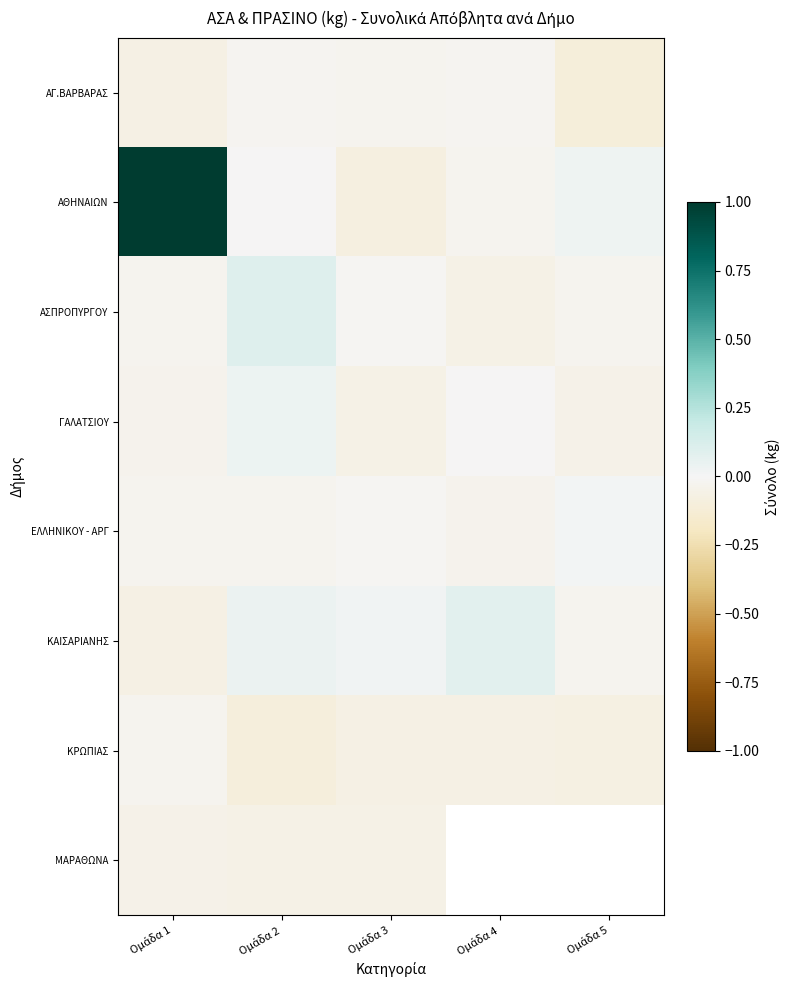

Which series has the largest range (max minus min)?

ΑΘΗΝΑΙΩΝ